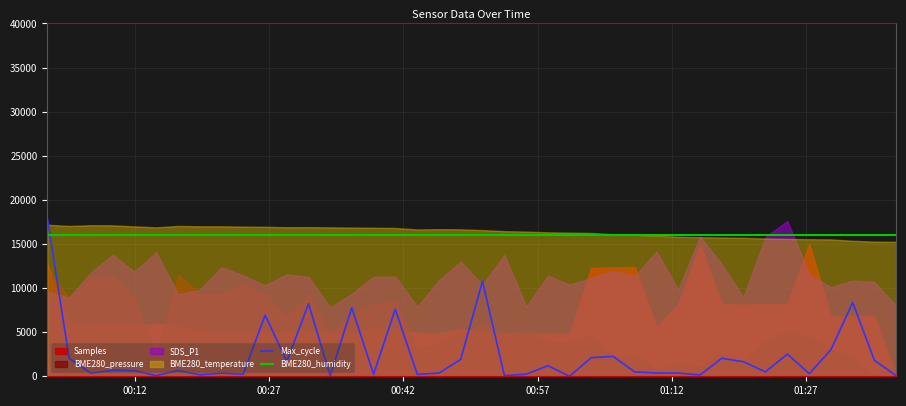

Which series has the widest spread of values?

Max_cycle